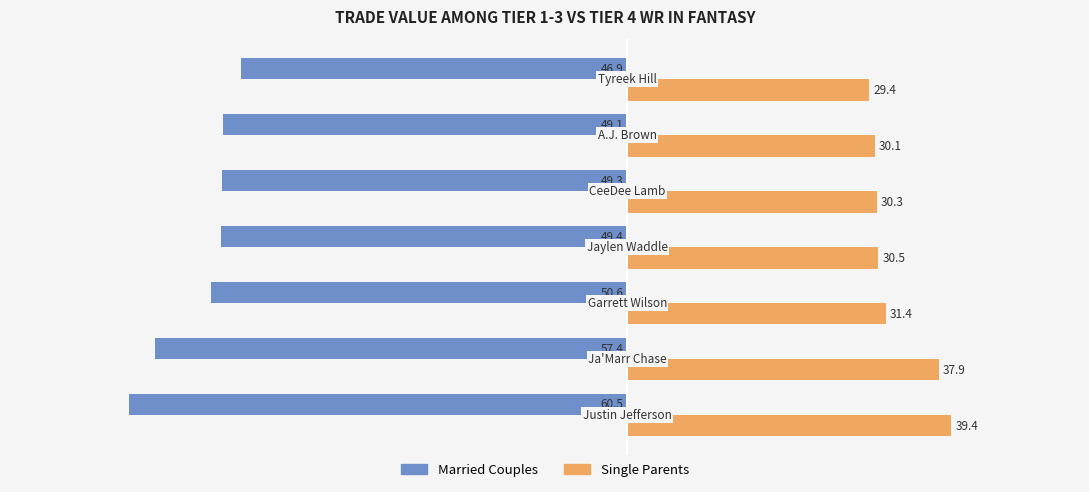

Rank the series by their maximum value, from highest to lowest.

Single Parents, Married Couples